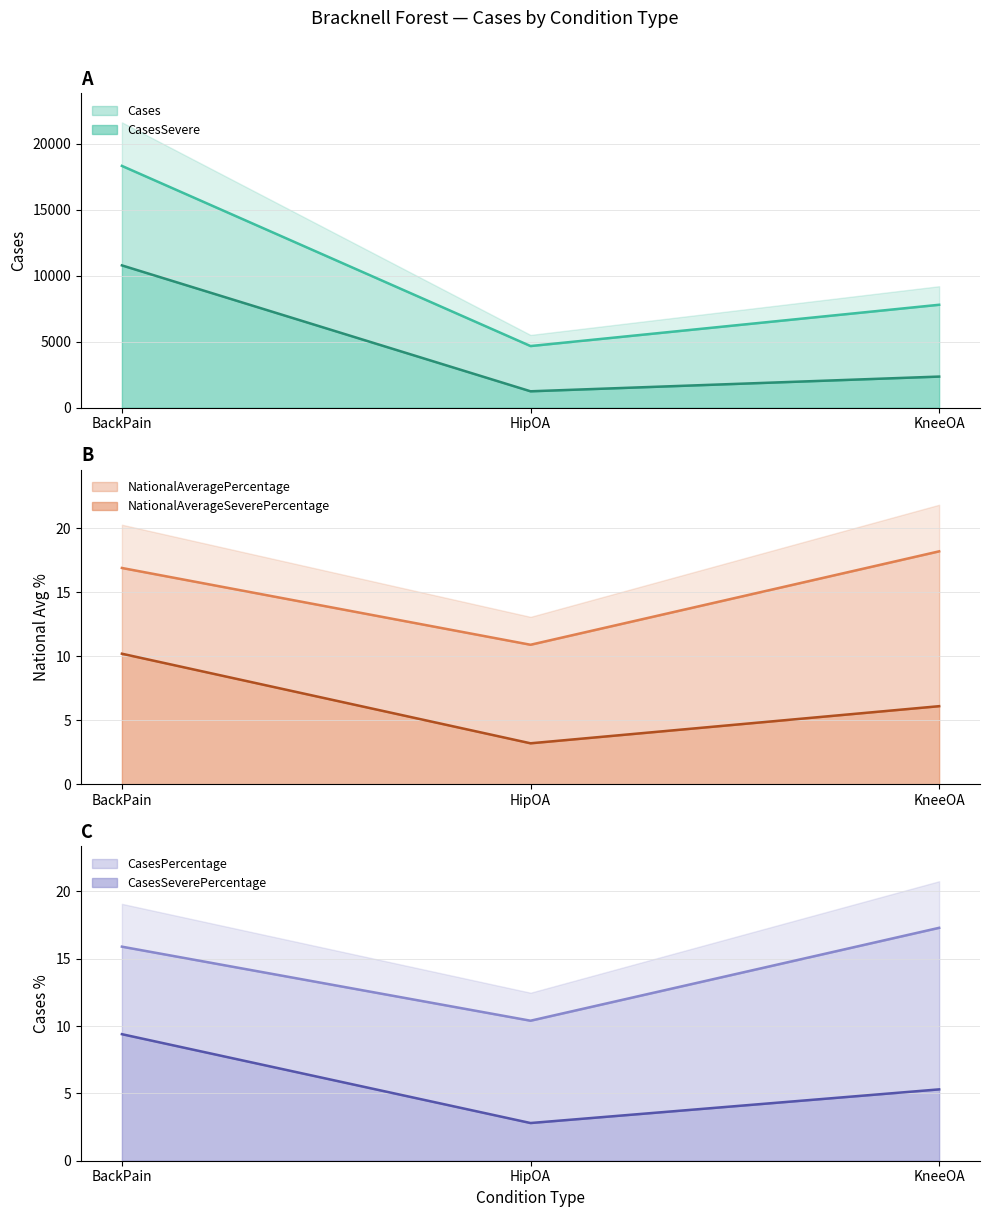

How many data points in CasesSevere are less than 2361?

1